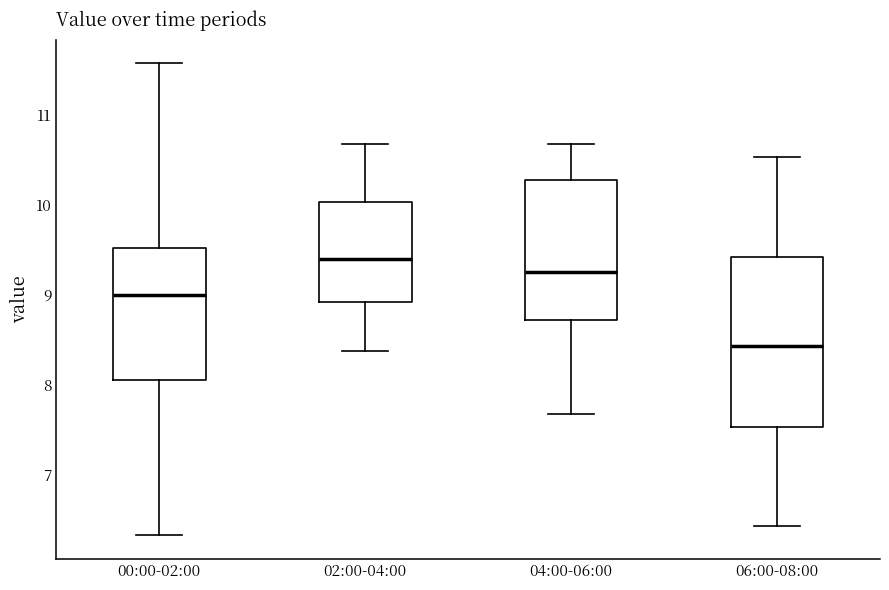

Reading left to right, transcribe this box plot: for each box, give where its median line is, the range the box spans, and where its two whiskers end, as read against the y-axis. The values are not printed on the chart, so give them approximately, as read against the axis.

00:00-02:00: median 9.0, box 8.1 to 9.5, whiskers 6.3 to 11.6
02:00-04:00: median 9.4, box 8.9 to 10.0, whiskers 8.4 to 10.7
04:00-06:00: median 9.3, box 8.7 to 10.3, whiskers 7.7 to 10.7
06:00-08:00: median 8.4, box 7.5 to 9.4, whiskers 6.4 to 10.5